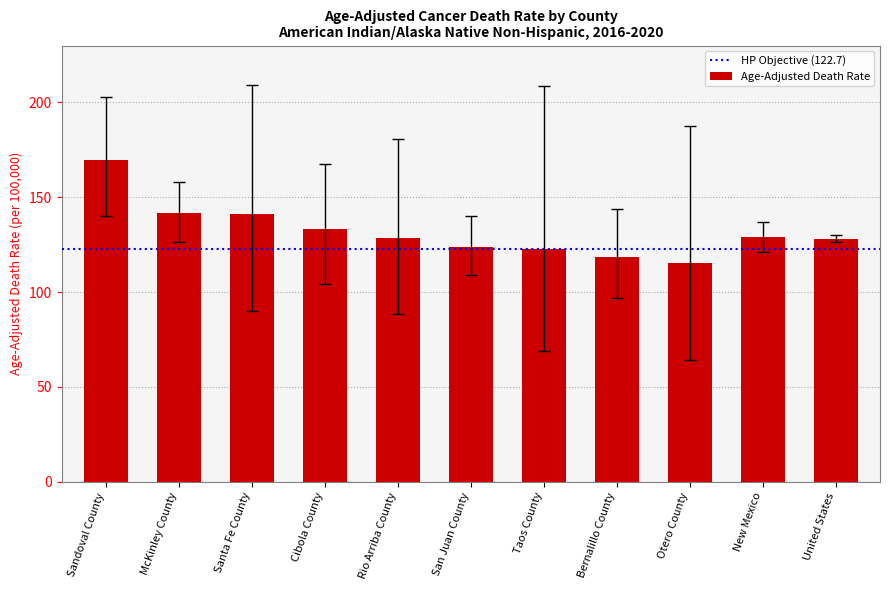

Read the value at McKinley County.

141.8